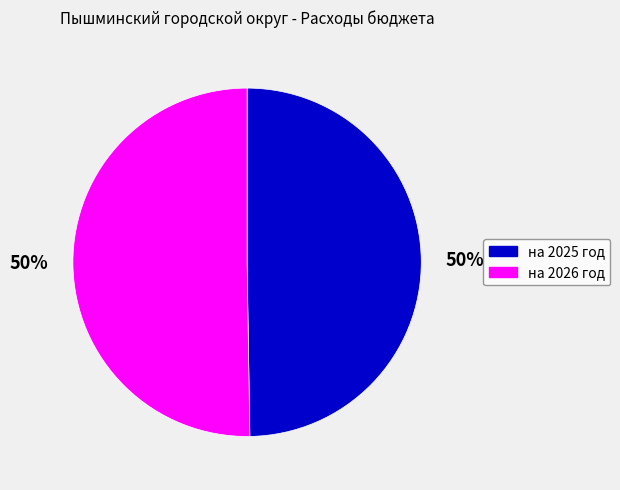

Do на 2025 год and на 2026 год together represent more than half of the pie?

Yes